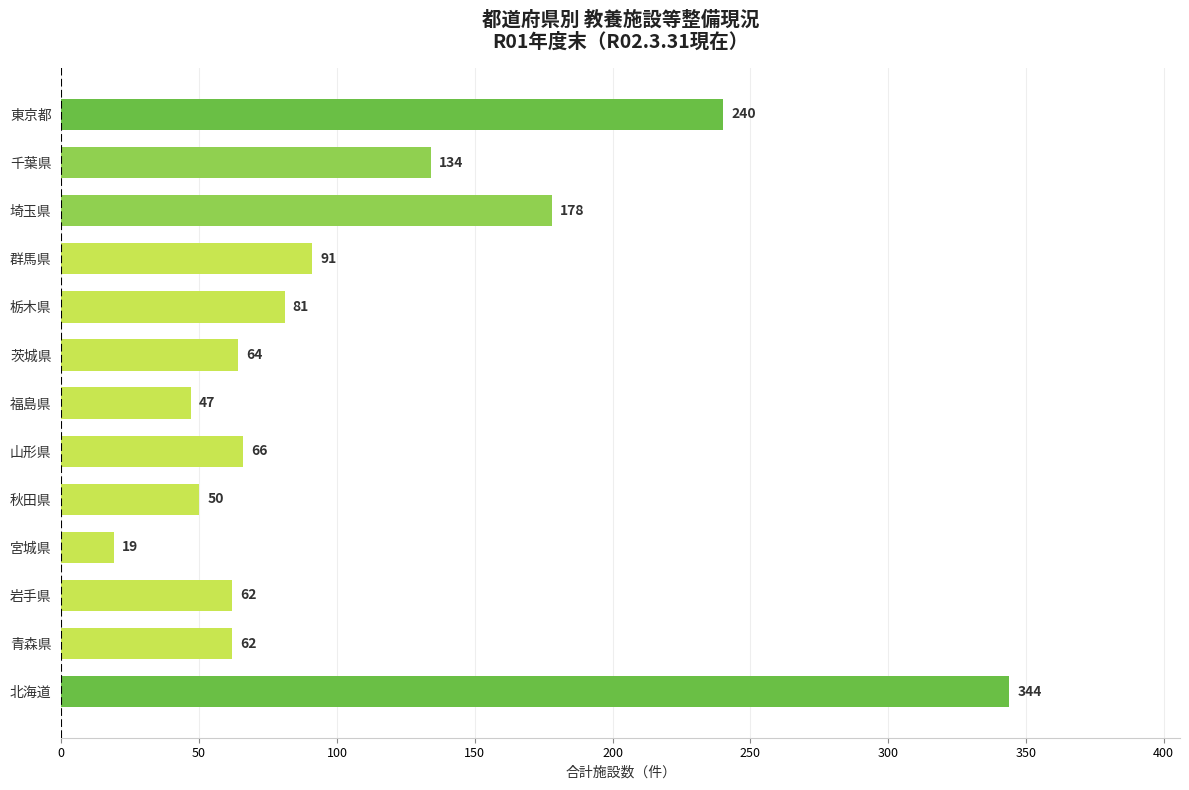

Between 山形県 and 秋田県, which is larger?

山形県